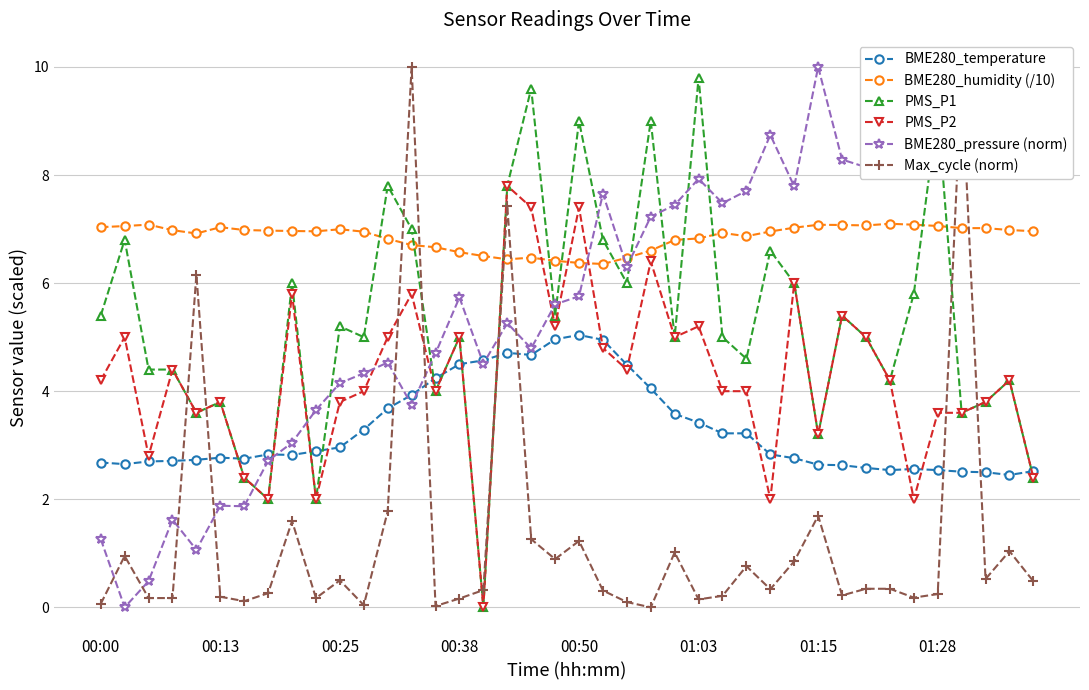

What are all the series names shown in the legend?

BME280_temperature, BME280_humidity (/10), PMS_P1, PMS_P2, BME280_pressure (norm), Max_cycle (norm)